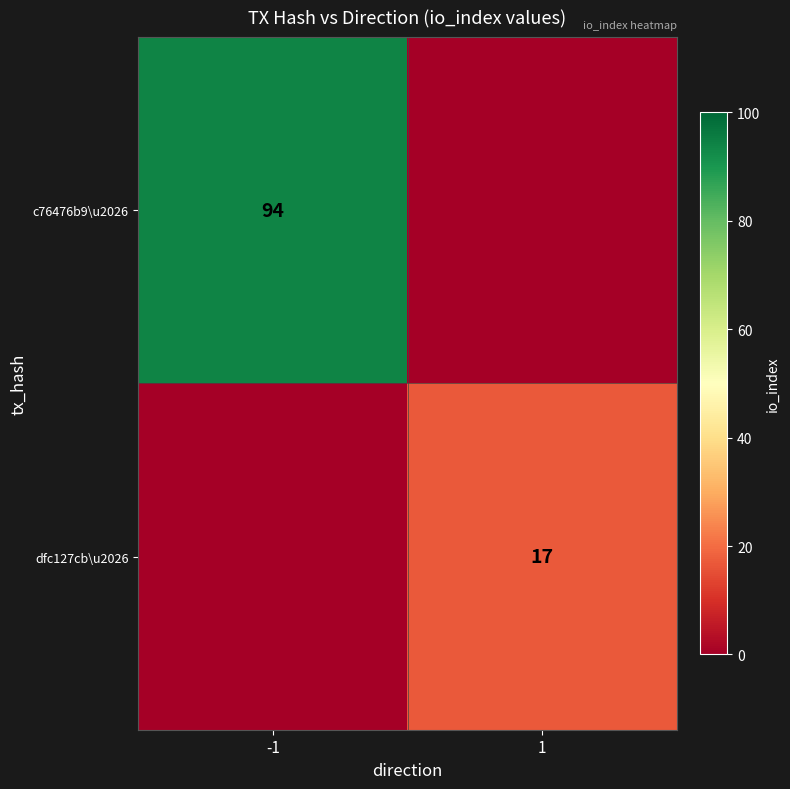

What is the total value across all series at 1?

17